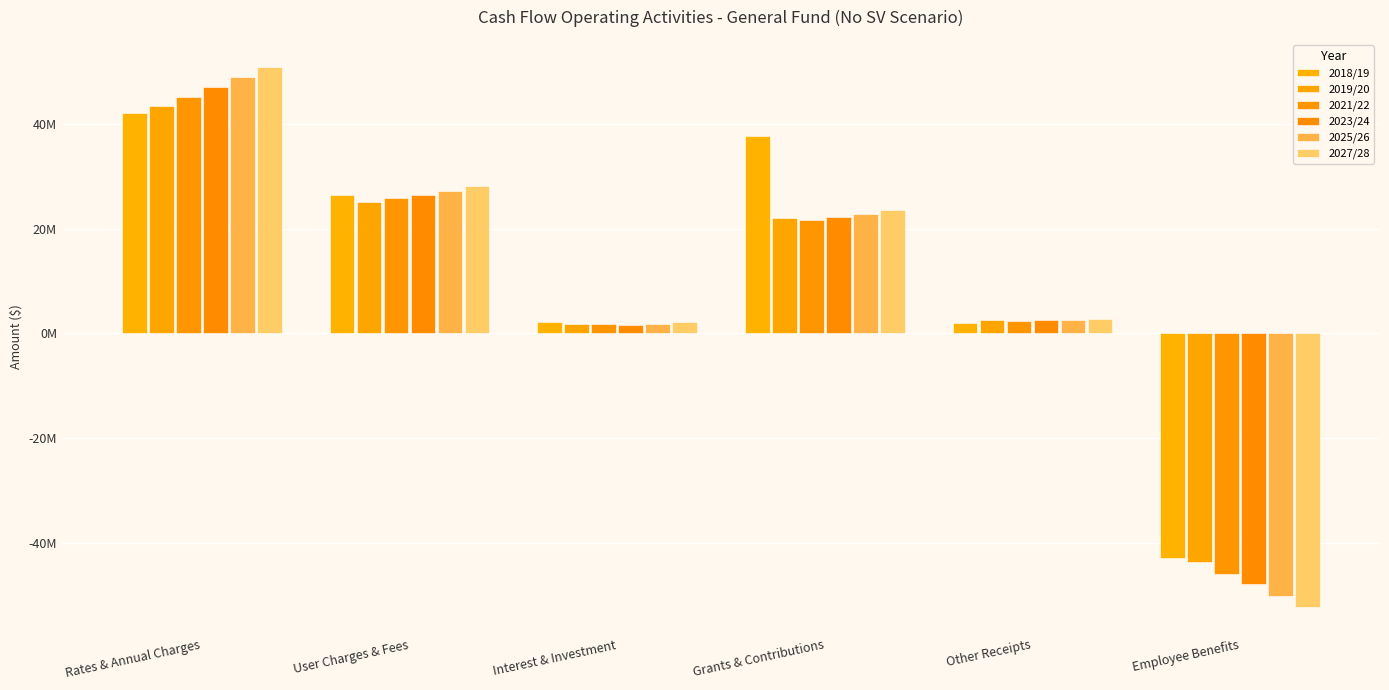

What is the label of the 1st bar from the left?

Rates & Annual Charges